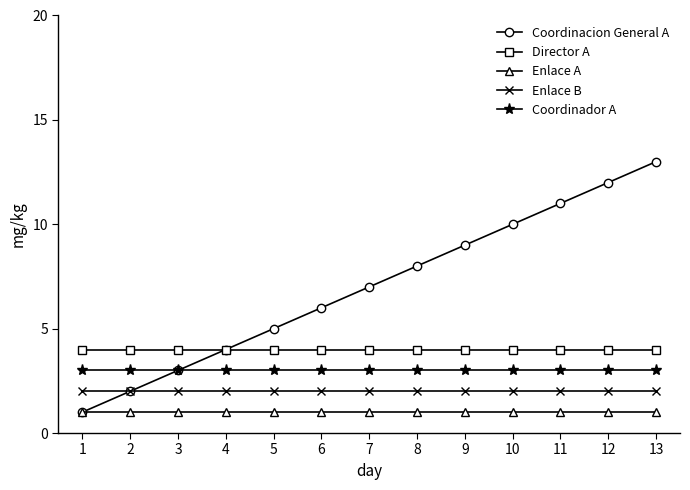

True or false: Coordinador A and Enlace A cross at least once.

False